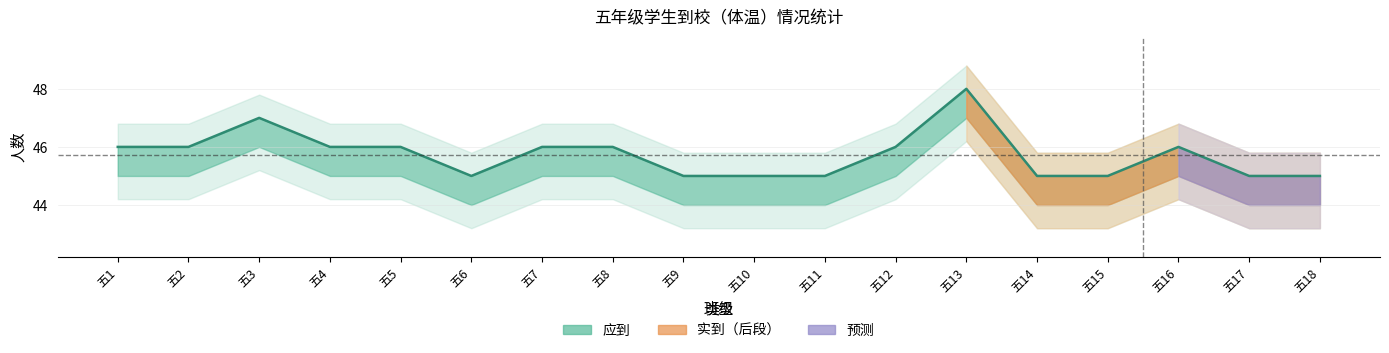

List the labels in order of value, smallest first.

五6, 五9, 五10, 五11, 五14, 五15, 五17, 五18, 五1, 五2, 五4, 五5, 五7, 五8, 五12, 五16, 五3, 五13